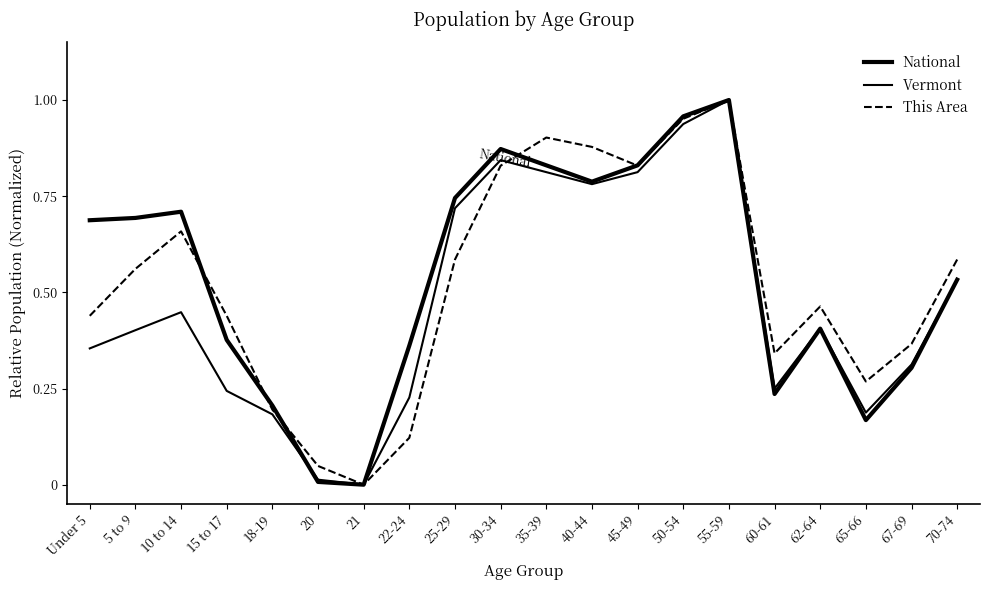

Does the chart have visible grid lines?

No